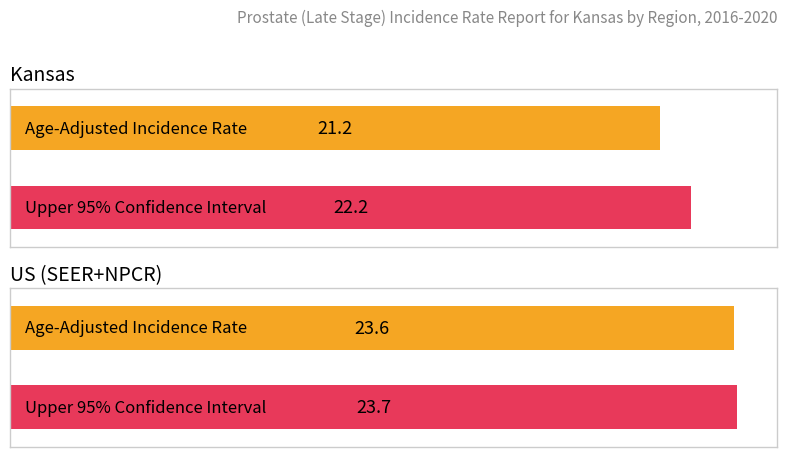

Is it true that Lower 95% CI equals 13.9 at Kansas?

False